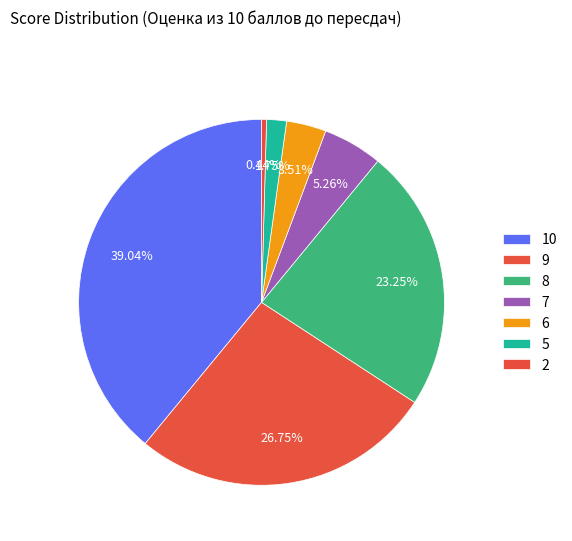

How many slices are in this pie chart?

7